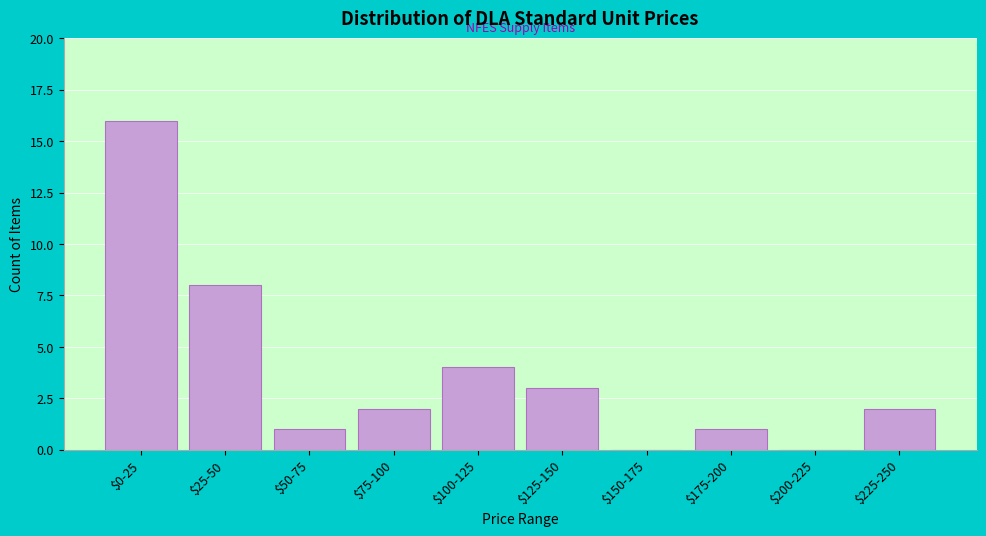

What is the sum of all values?

37